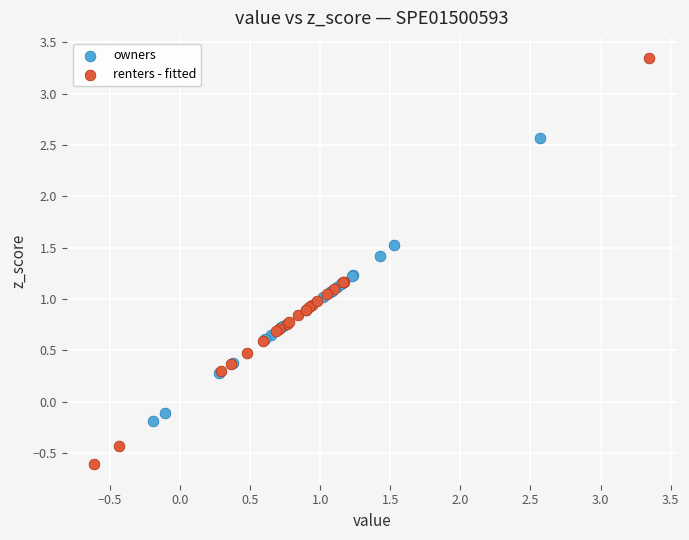

Which series has the largest Y range (max minus min)?

renters - fitted